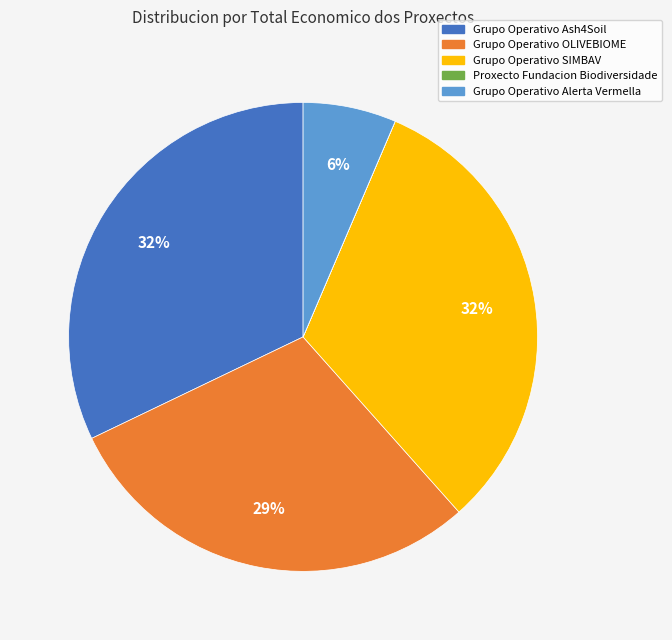

Which has a higher value, Grupo Operativo Alerta Vermella or Grupo Operativo Ash4Soil?

Grupo Operativo Ash4Soil